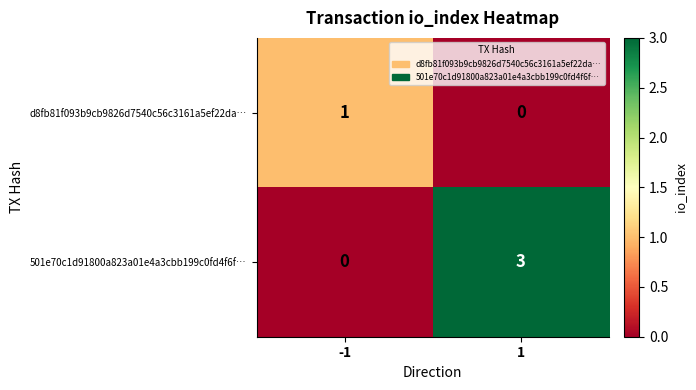

What is the difference between the maximum and minimum values in the 501e70c1d91800a823a01e4a3cbb199c0fd4f6f… series?

3